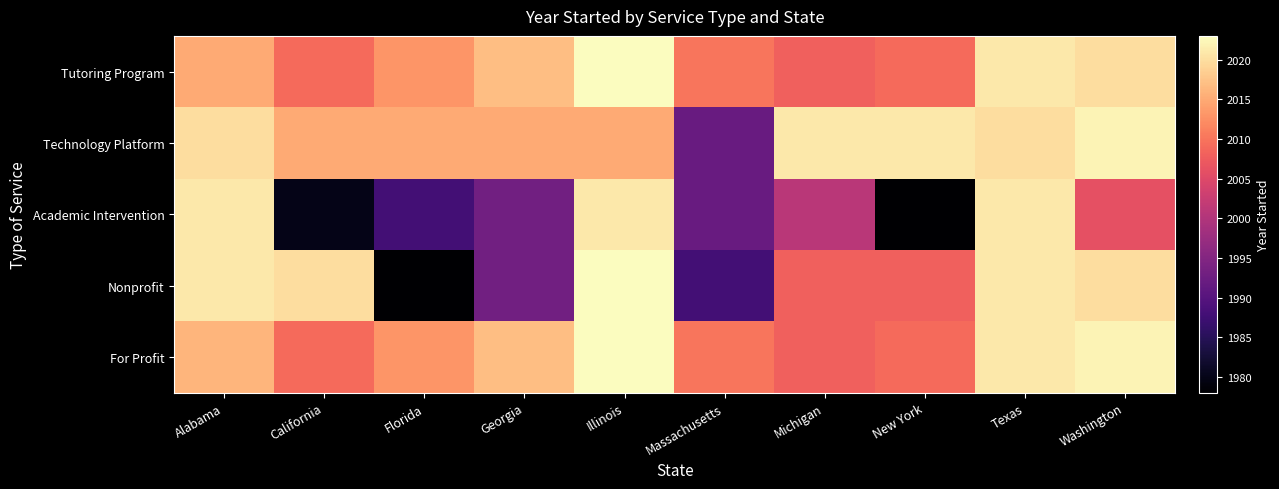

Reading right to left, list all the values displayed in this chart.

Tutoring Program: Washington=2020	Texas=2021	New York=2009	Michigan=2008	Massachusetts=2010	Illinois=2023	Georgia=2017	Florida=2013	California=2009	Alabama=2015
Technology Platform: Washington=2022	Texas=2020	New York=2021	Michigan=2021	Massachusetts=1992	Illinois=2015	Georgia=2015	Florida=2015	California=2015	Alabama=2020
Academic Intervention: Washington=2006	Texas=2021	New York=1978	Michigan=2001	Massachusetts=1992	Illinois=2021	Georgia=1993	Florida=1988	California=1980	Alabama=2021
Nonprofit: Washington=2020	Texas=2021	New York=2008	Michigan=2008	Massachusetts=1988	Illinois=2023	Georgia=1993	Florida=1978	California=2020	Alabama=2021
For Profit: Washington=2022	Texas=2021	New York=2009	Michigan=2008	Massachusetts=2010	Illinois=2023	Georgia=2017	Florida=2013	California=2009	Alabama=2016